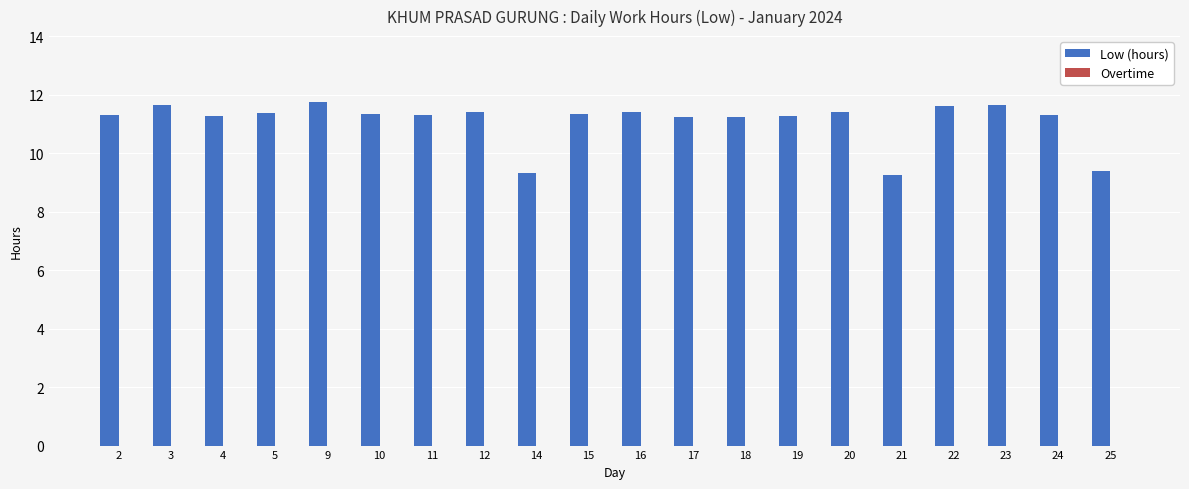

What is the sum of all values?

221.8